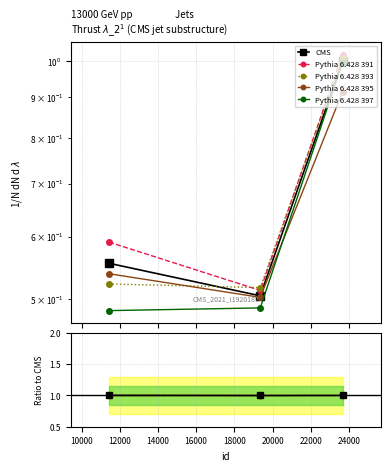

What is the value of the CMS point at the 3rd from the left?

1.0